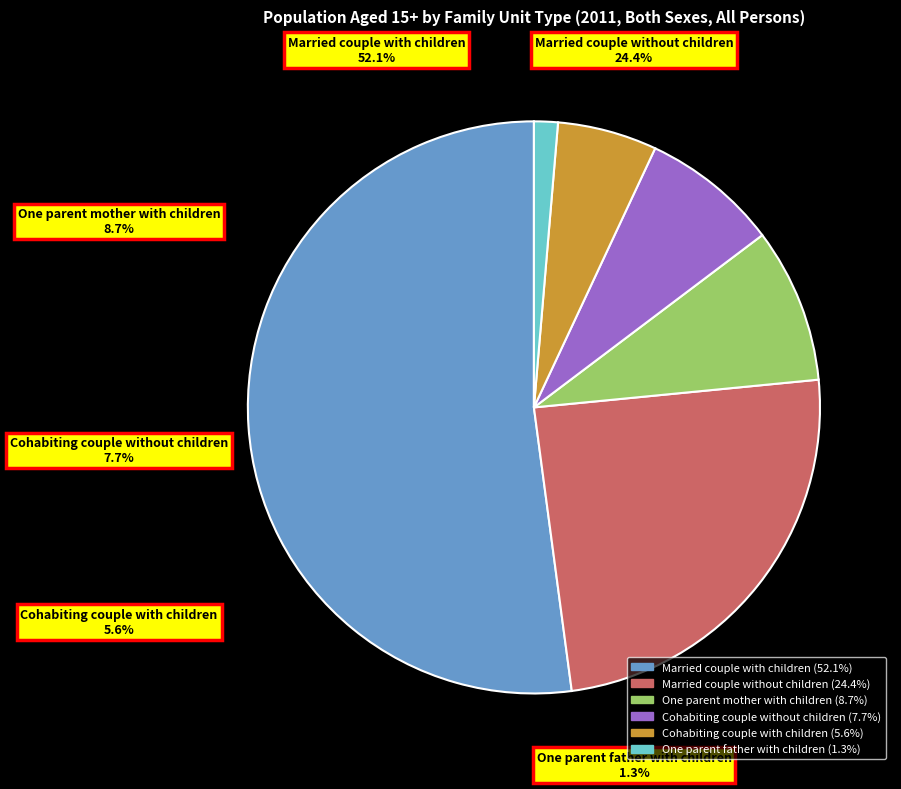

Which has a higher value, Married couple with children or Cohabiting couple without children?

Married couple with children